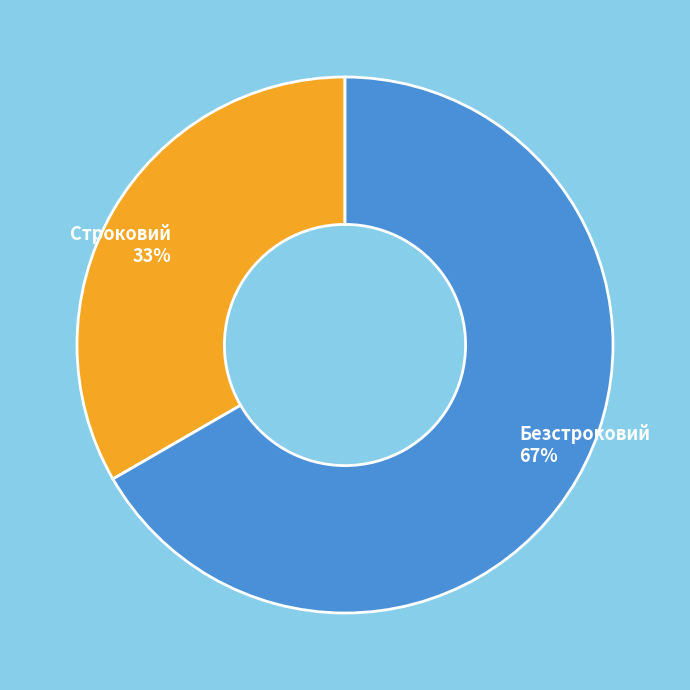

Which has a higher value, Строковий or Безстроковий?

Безстроковий